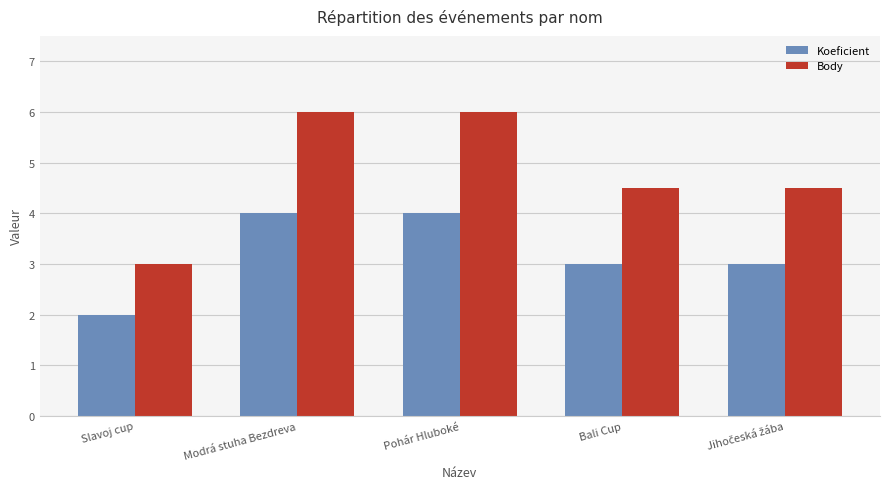

Which series has the largest range (max minus min)?

Body